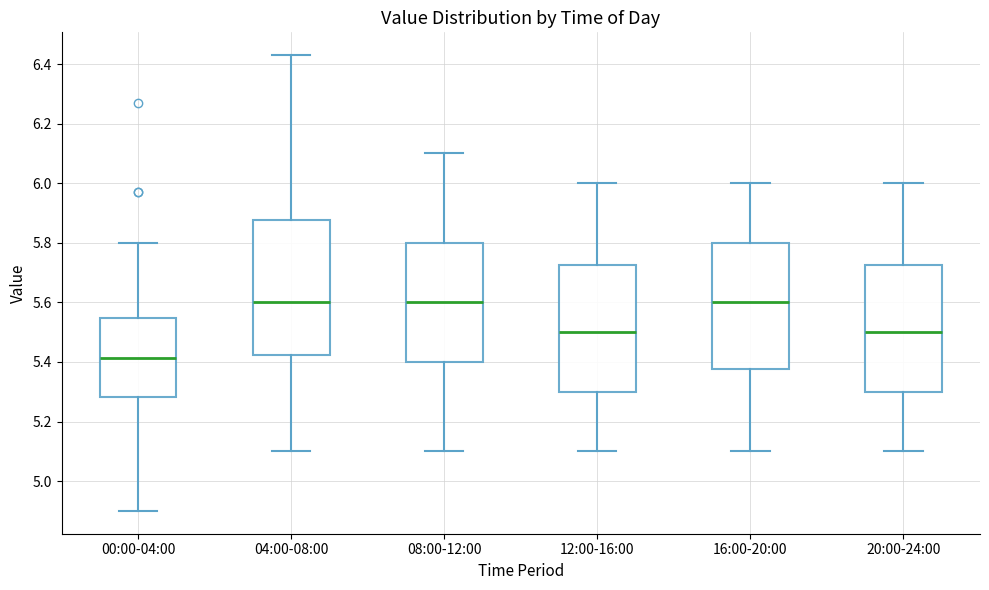

Reading left to right, read every box against the y-axis: the position of its median line, the range the box covers, and the ends of its whiskers. The values are not printed on the chart, so give them approximately, as read against the axis.

00:00-04:00: median 5.42, box 5.28 to 5.54, whiskers 4.90 to 5.80
04:00-08:00: median 5.60, box 5.42 to 5.88, whiskers 5.10 to 6.44
08:00-12:00: median 5.60, box 5.40 to 5.80, whiskers 5.10 to 6.10
12:00-16:00: median 5.50, box 5.30 to 5.72, whiskers 5.10 to 6.00
16:00-20:00: median 5.60, box 5.38 to 5.80, whiskers 5.10 to 6.00
20:00-24:00: median 5.50, box 5.30 to 5.72, whiskers 5.10 to 6.00